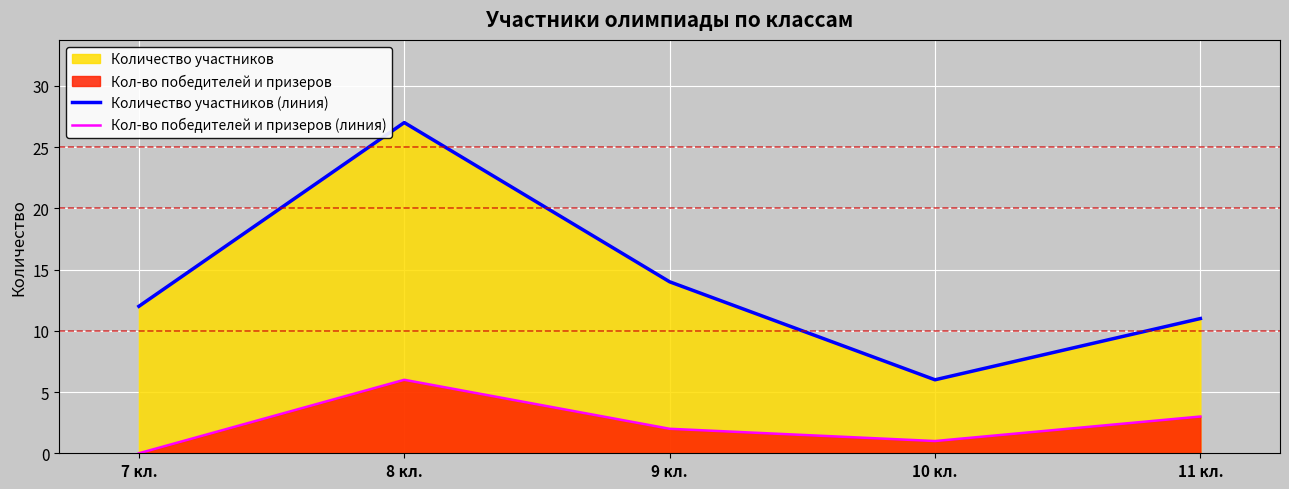

How many Кол-во победителей и призеров (линия) values are between 1 and 3?

3